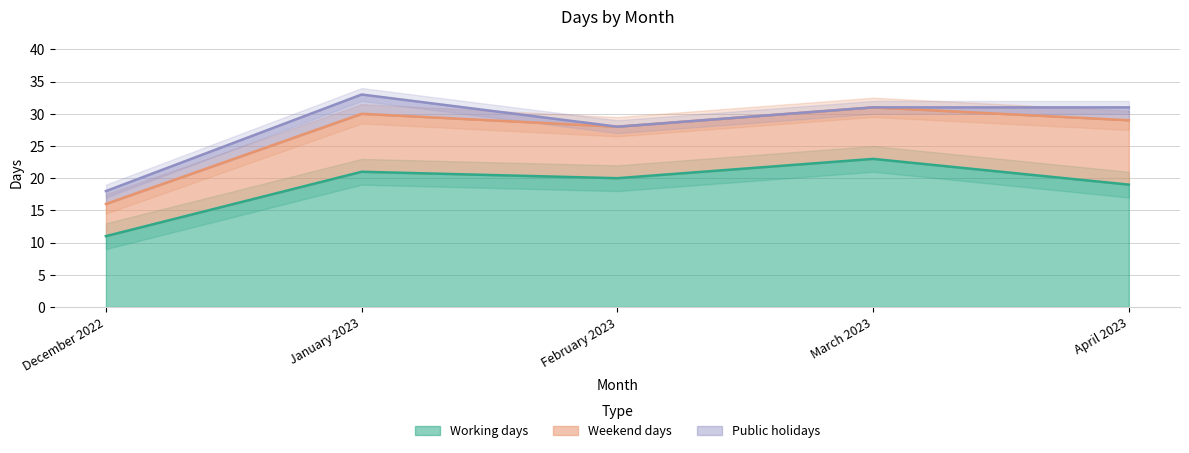

What is the highest value of the Working days series?

23